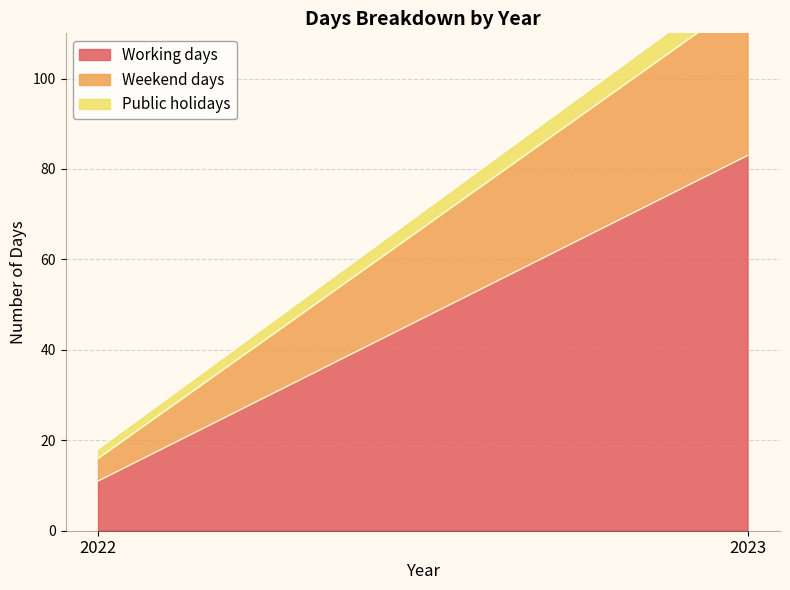

At 2022, list the series in order from largest to smallest.

Working days, Weekend days, Public holidays